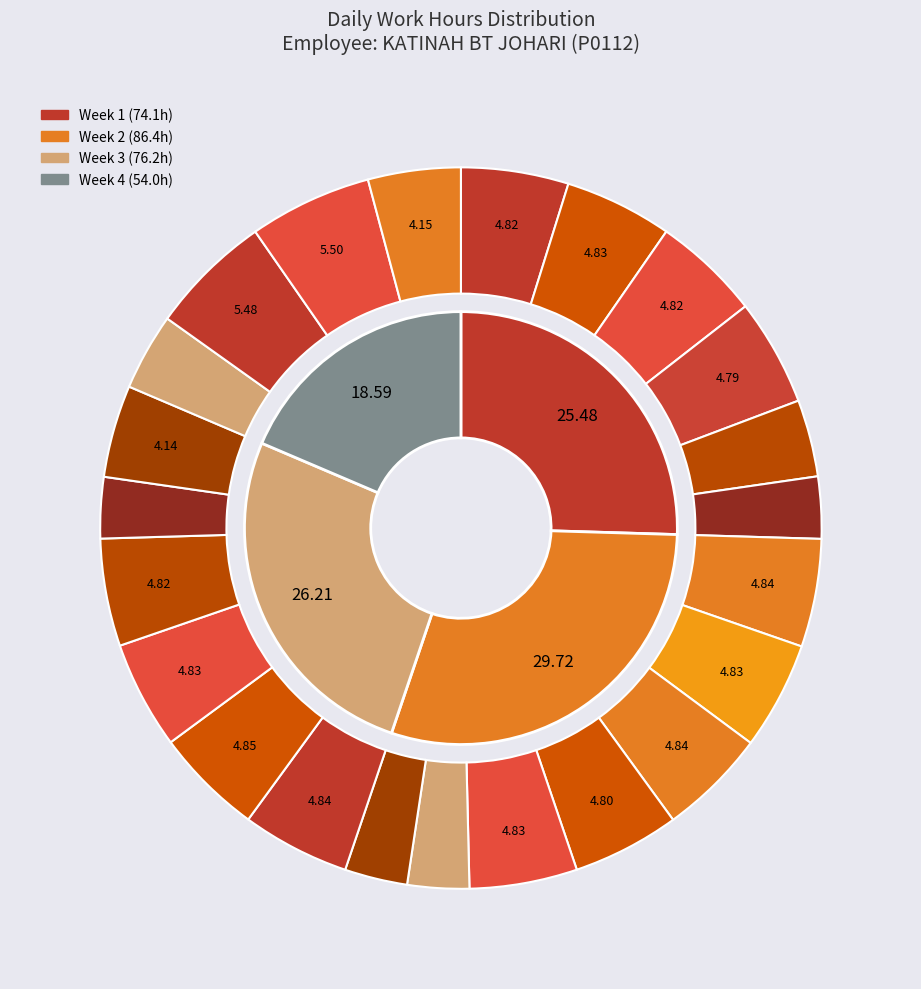

To the nearest percent, what is the average slice percentage?

4%